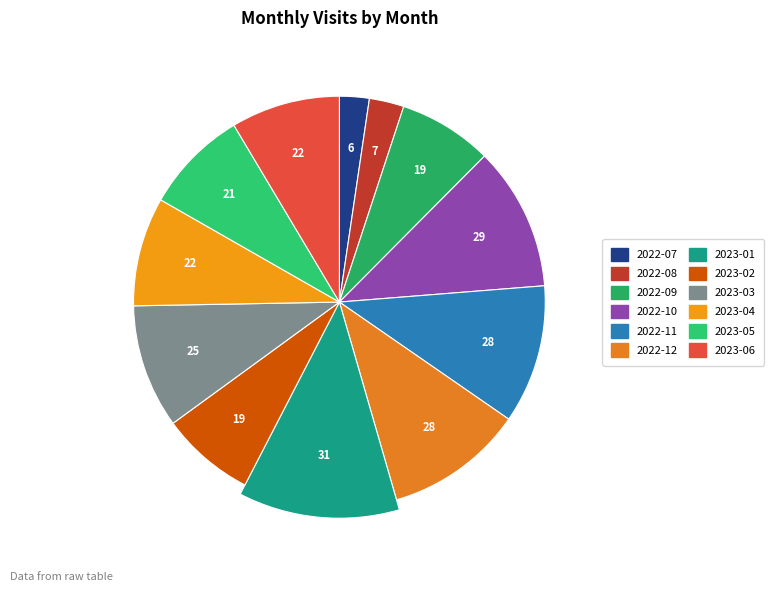

To the nearest percent, what is the difference between the 2023-01 and 2022-11 slice percentages?

1%